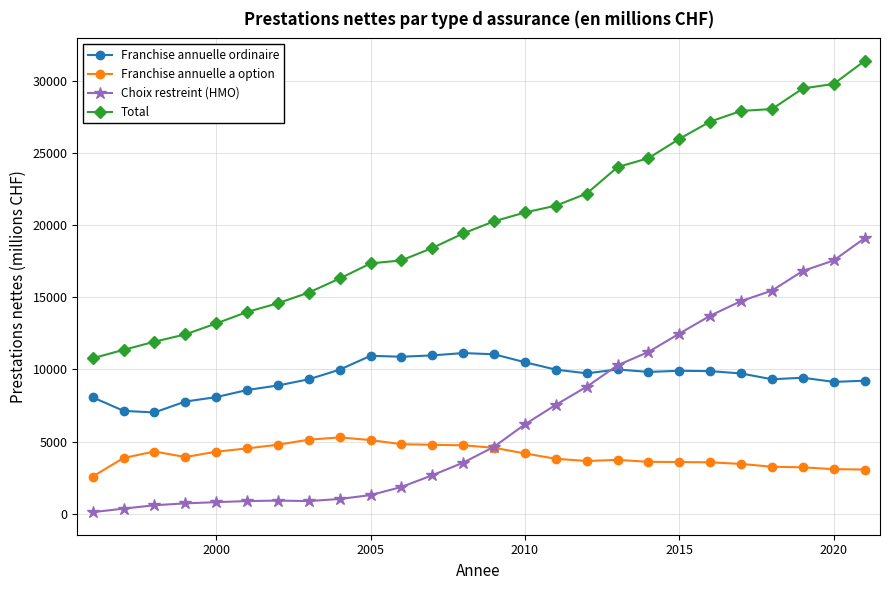

What is the average value of the Choix restreint (HMO) series?

6700.2